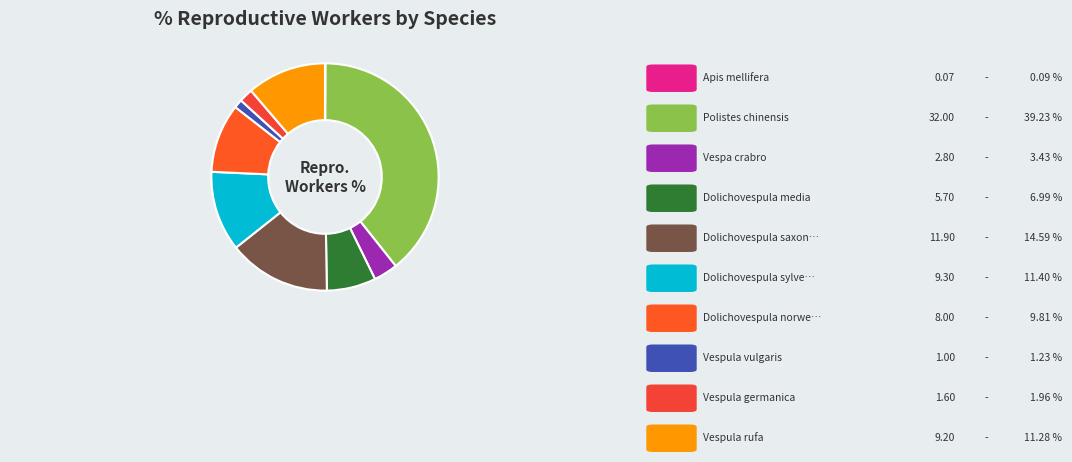

Count the number of slices in the pie.

10